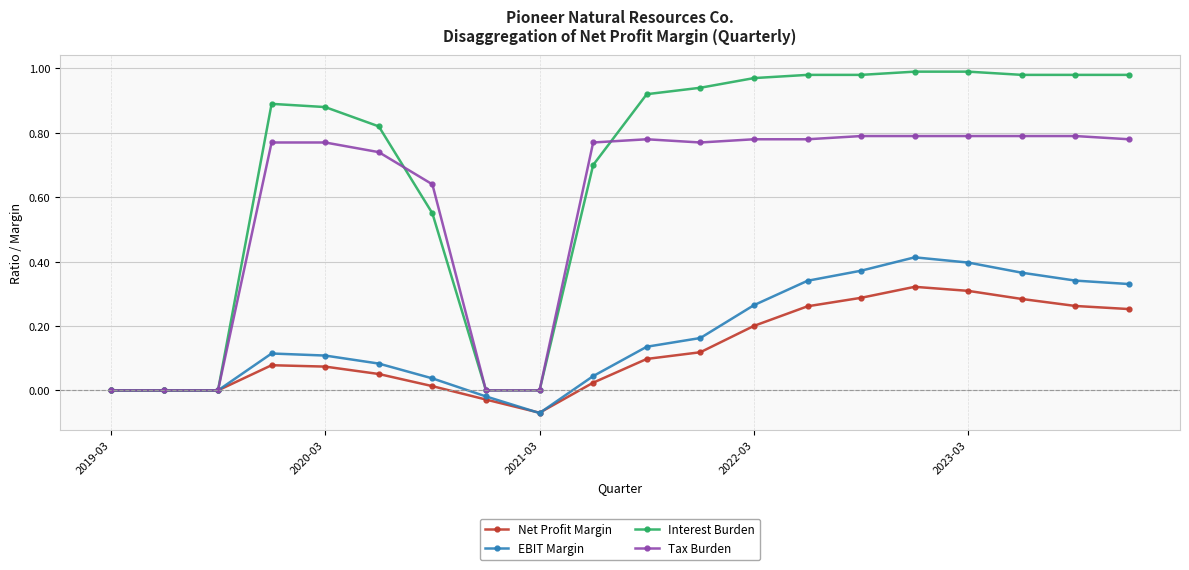

Which series has the largest total across all categories?

Interest Burden